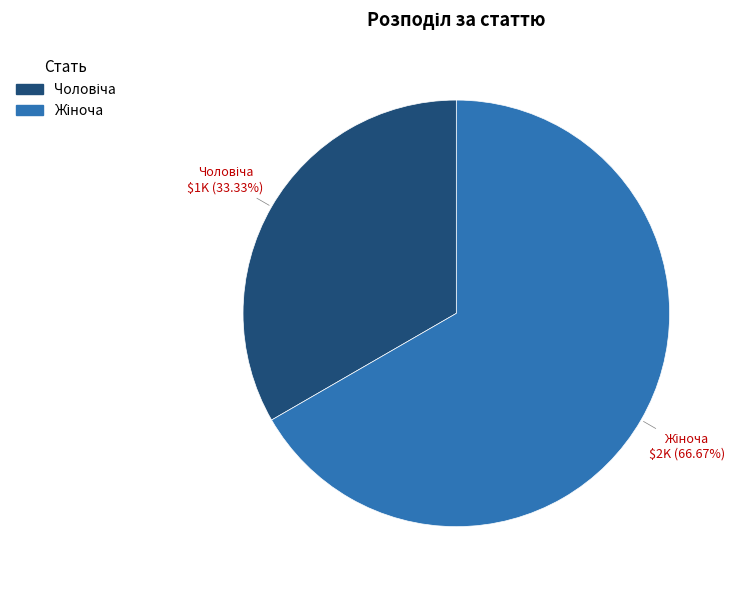

Does any single category account for the majority?

Yes